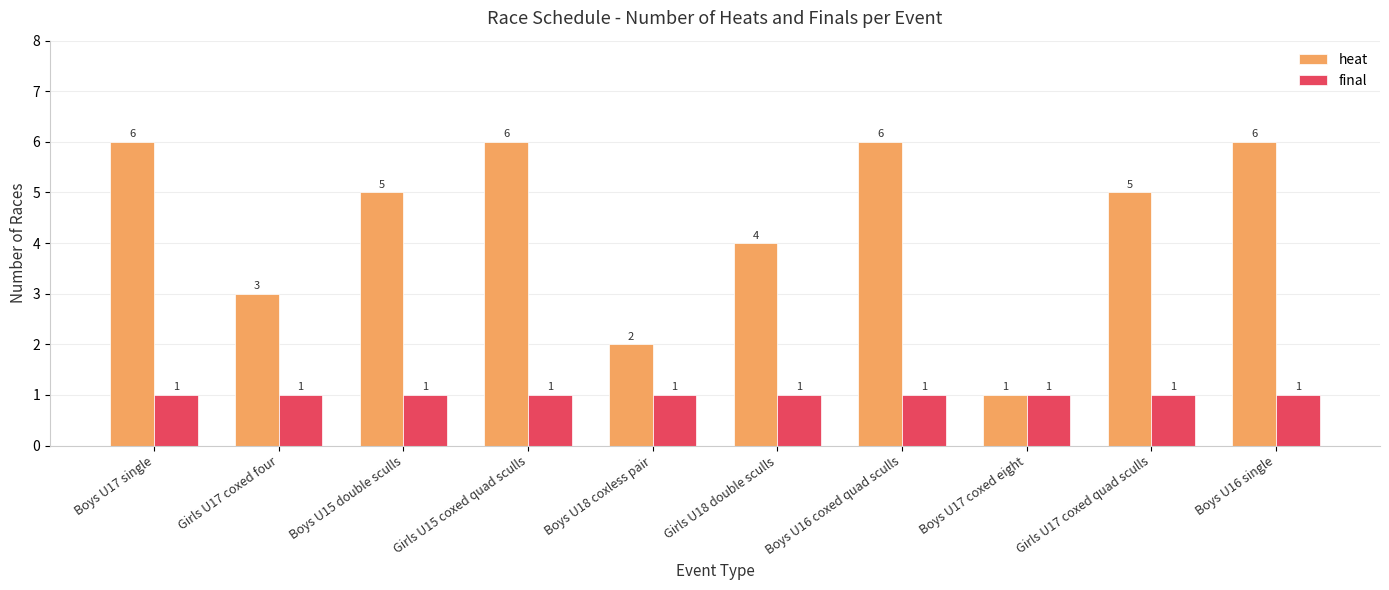

What is the difference between the heat values at Boys U18 coxless pair and Girls U15 coxed quad sculls?

4